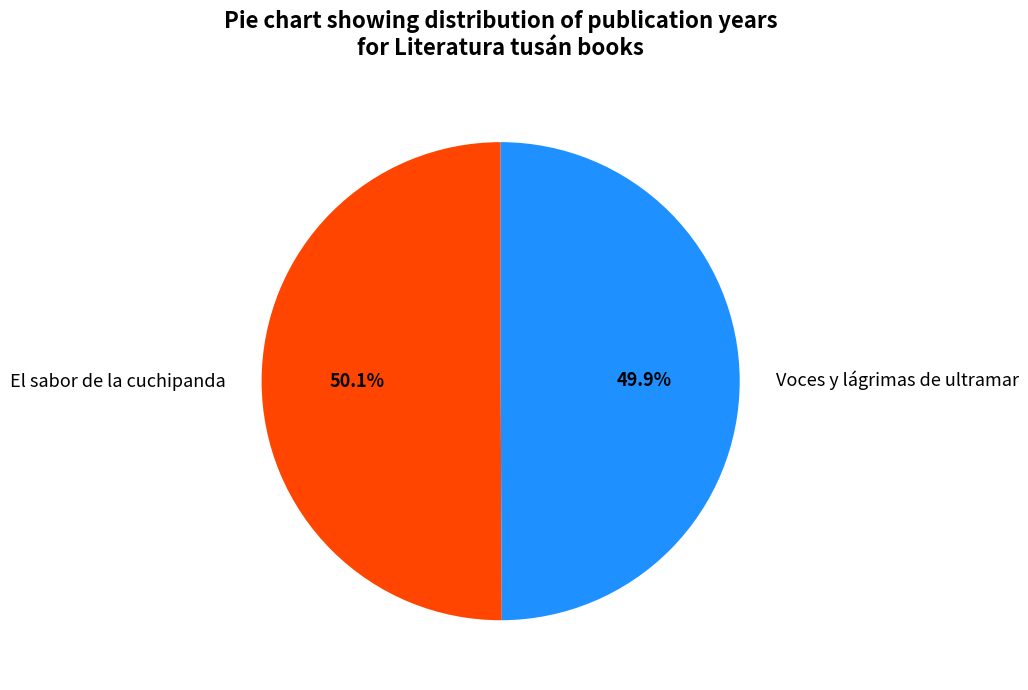

What percentage is the El sabor de la cuchipanda slice, to the nearest percent?

50%